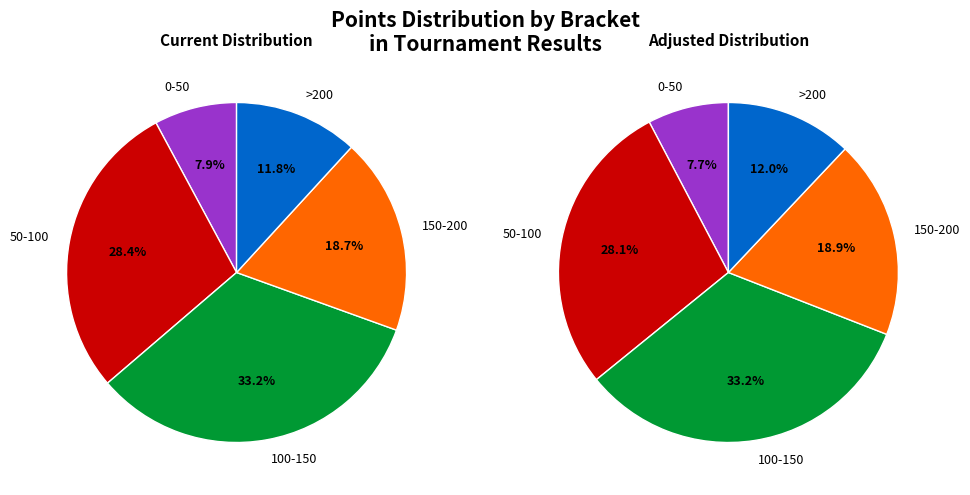

Between 10 and 17, which is larger?

17